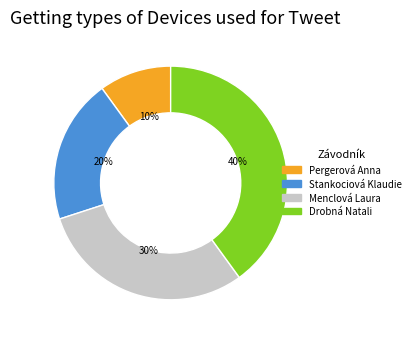

Do Pergerová Anna and Menclová Laura together represent more than half of the pie?

No